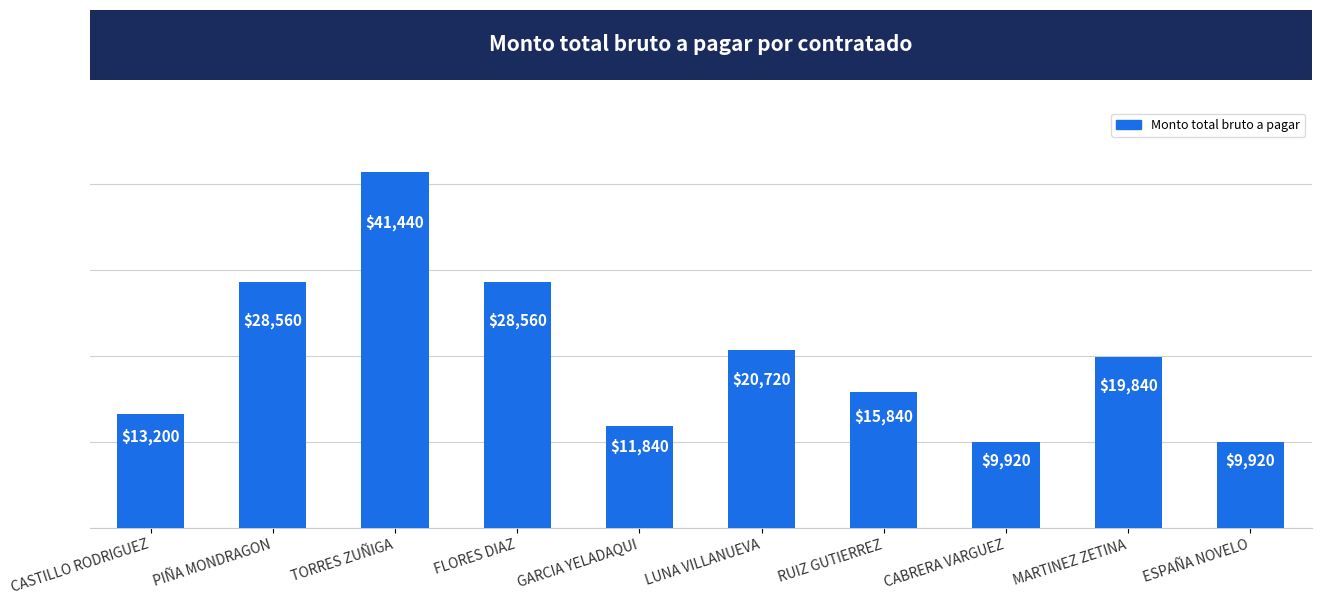

Which label corresponds to the largest value in the chart?

TORRES ZUÑIGA